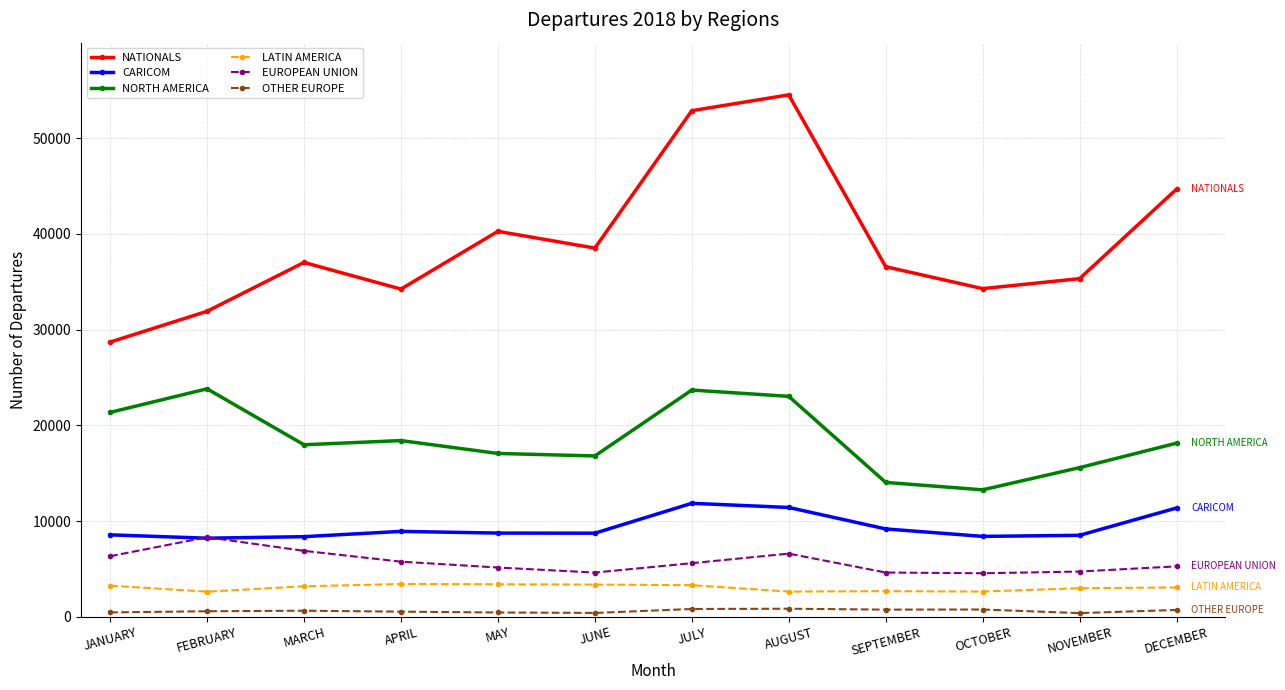

At how many categories does at least one series exceed 30482?

11